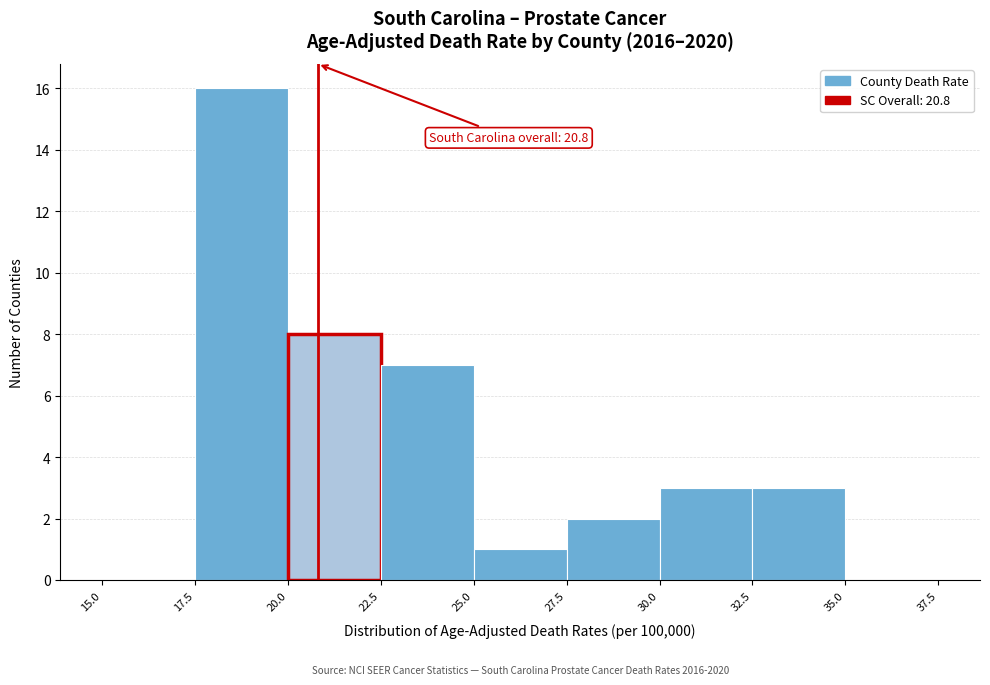

Which range on the x-axis has the tallest bar?

17.5 to 20.0